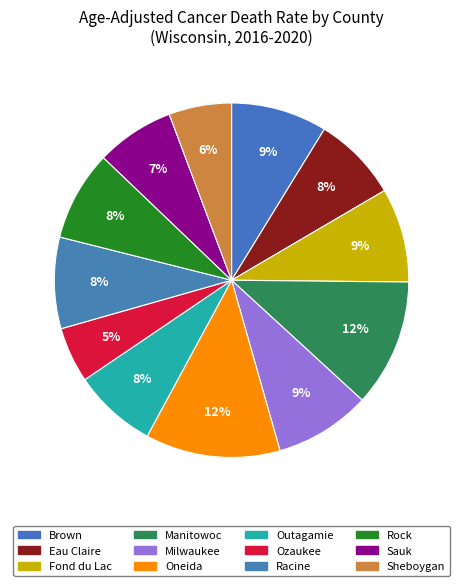

Combined, do Eau Claire and Oneida account for over 50%?

No